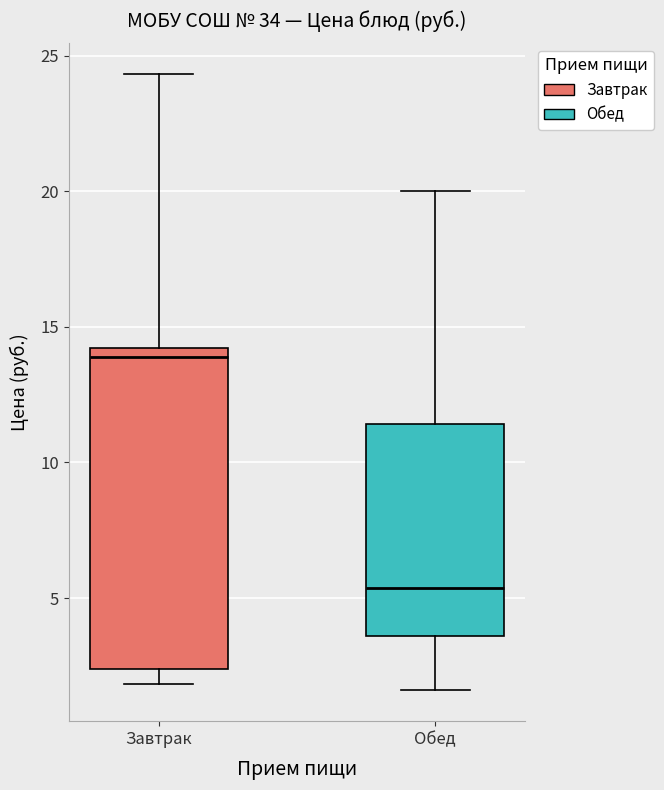

Where does the lower whisker of the box for Обед end on the y-axis? The values are not printed on the chart, so give them approximately, as read against the axis.

1.5